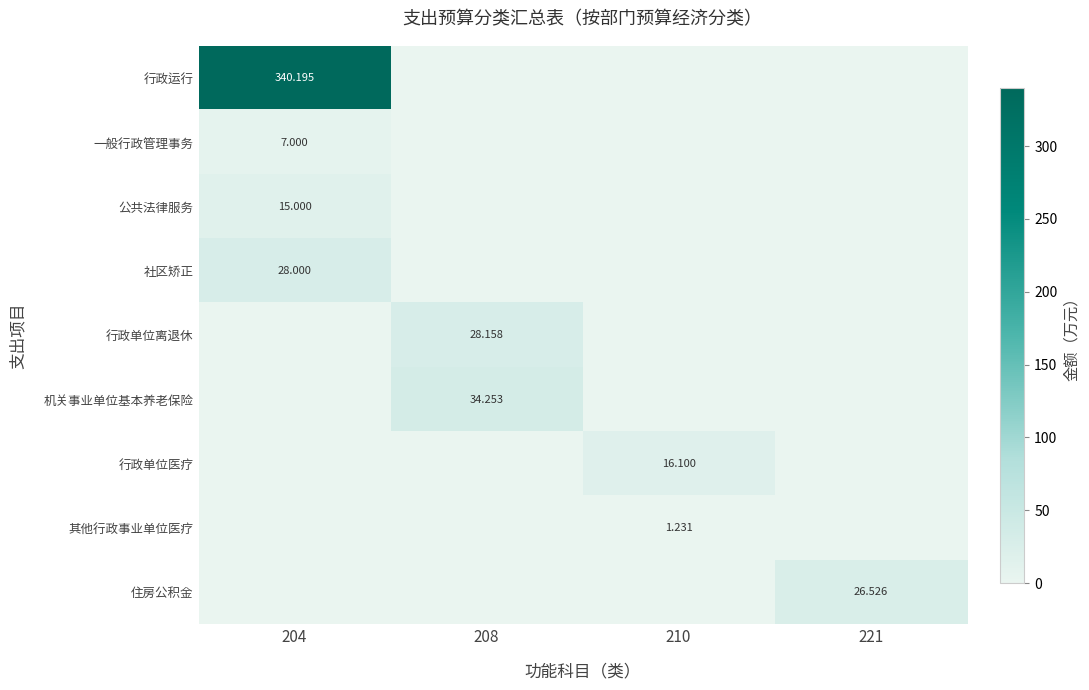

Between 204 and 210, which series saw the biggest shift?

行政运行